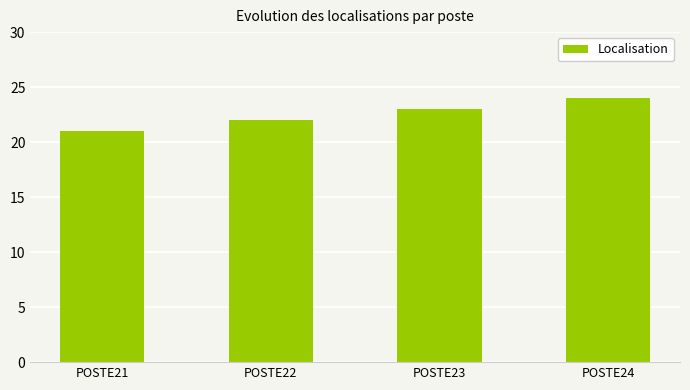

Rank the categories by value from highest to lowest.

POSTE24, POSTE23, POSTE22, POSTE21